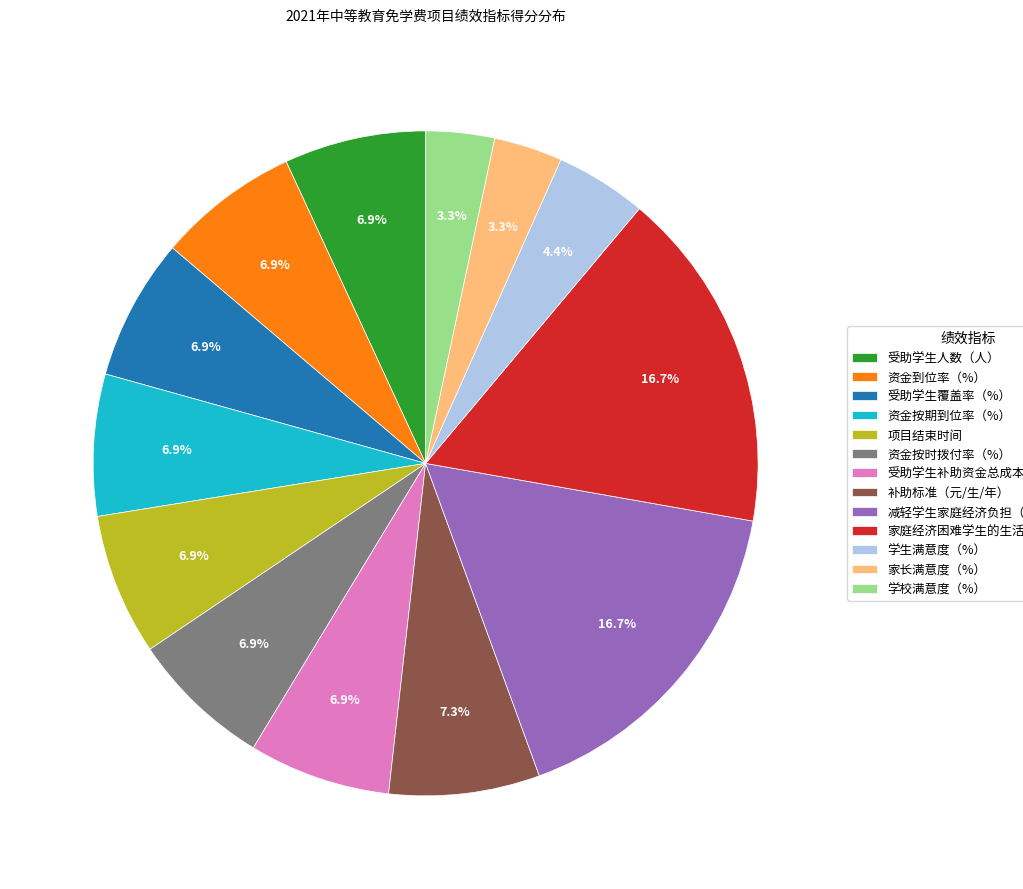

Approximately how many times larger is the value at 学校满意度（%） compared to 受助学生补助资金总成本（万元）?

0.5